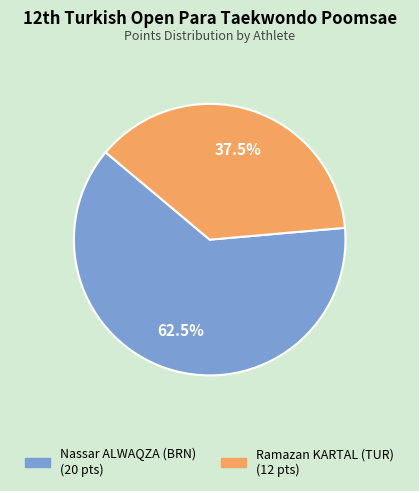

Is there a majority slice in this chart?

Yes